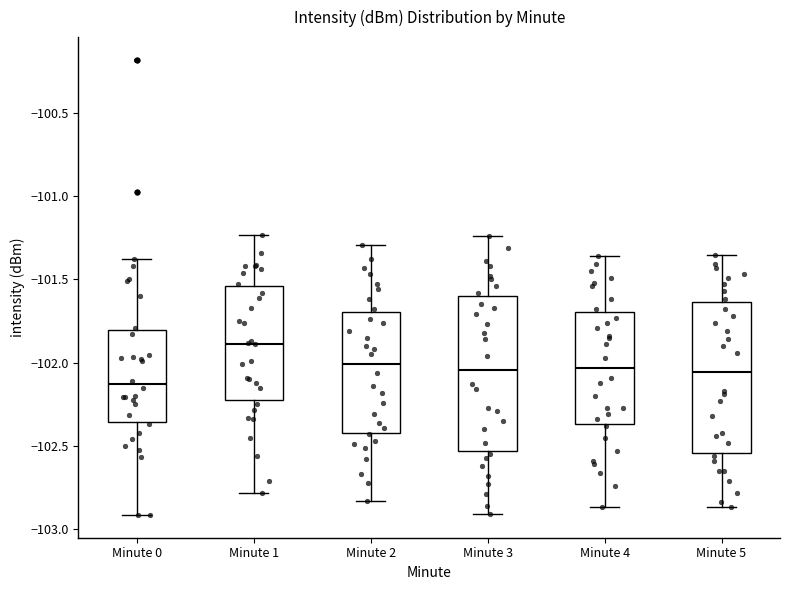

Where does the median line of the box for Minute 4 sit on the y-axis? The values are not printed on the chart, so give them approximately, as read against the axis.

-102.05